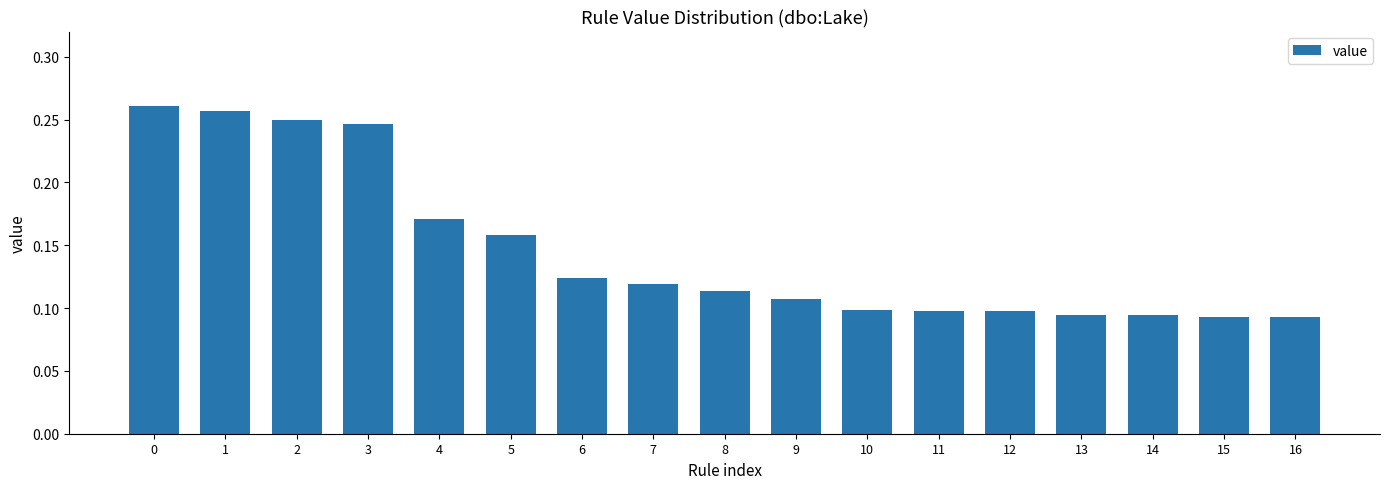

Between 13 and 11, which is larger?

11